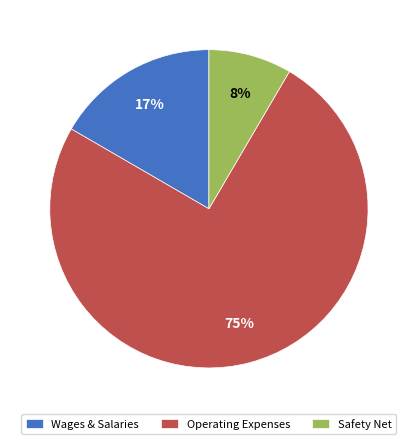

Combined, do Safety Net and Wages & Salaries account for over 50%?

No